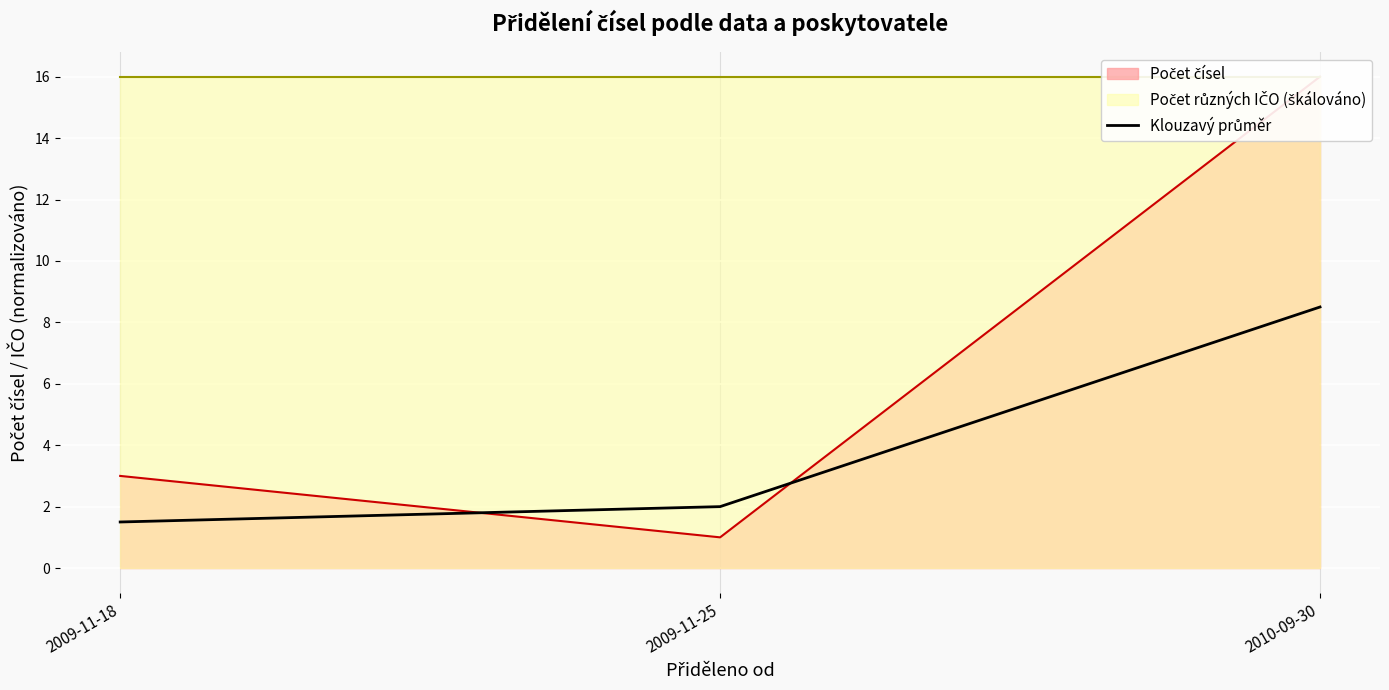

What is the label of the 2nd point from the left?

2009-11-25